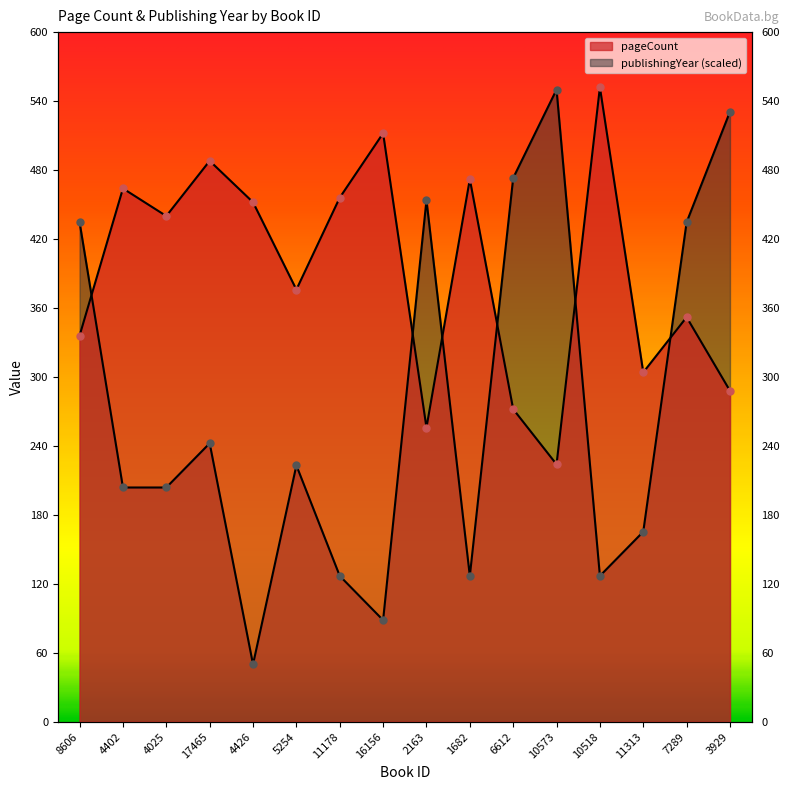

Reading left to right, extract all data points from this chart.

pageCount: 8606=336.0	4402=464.0	4025=440.0	17465=488.0	4426=452.0	5254=376.0	11178=456.0	16156=512.0	2163=256.0	1682=472.0	6612=272.0	10573=224.0	10518=552.0	11313=304.0	7289=352.0	3929=288.0
publishingYear: 8606=434.6	4402=203.8	4025=203.8	17465=242.3	4426=50.0	5254=223.1	11178=126.9	16156=88.5	2163=453.8	1682=126.9	6612=473.1	10573=550.0	10518=126.9	11313=165.4	7289=434.6	3929=530.8